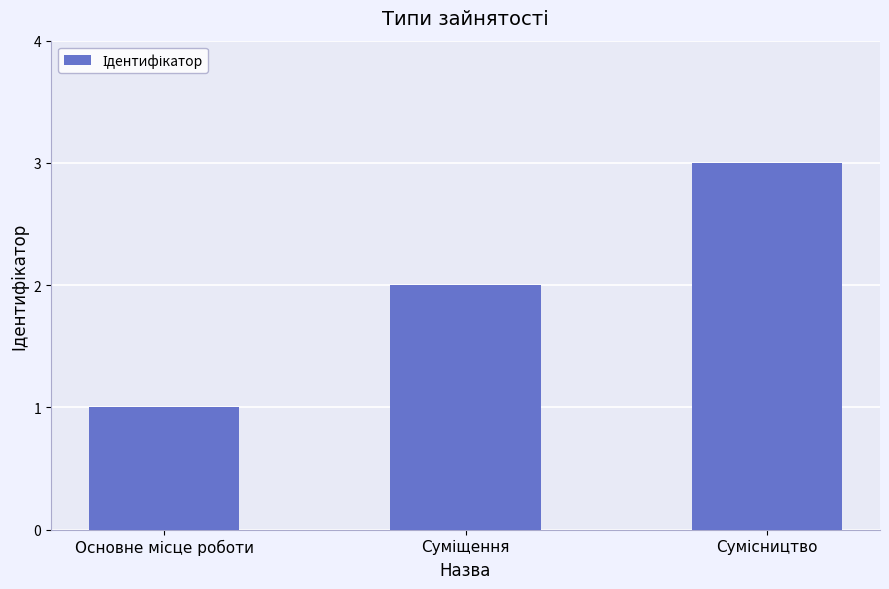

What is the sum of all values?

6